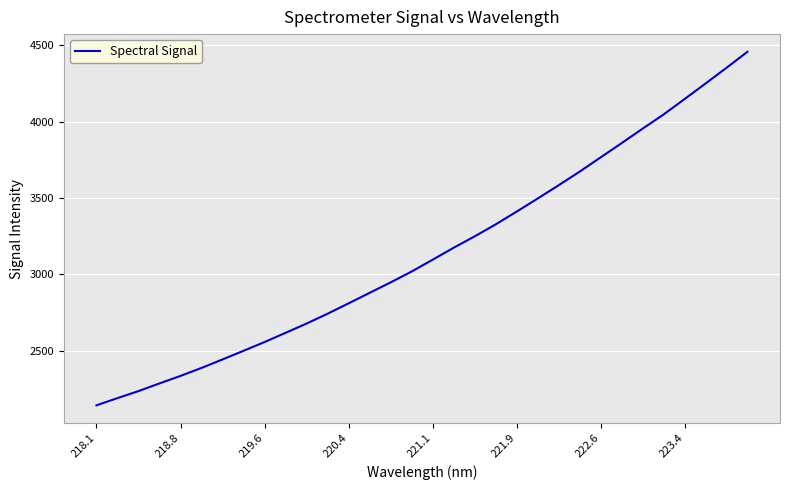

What is the smallest value displayed?

2143.4